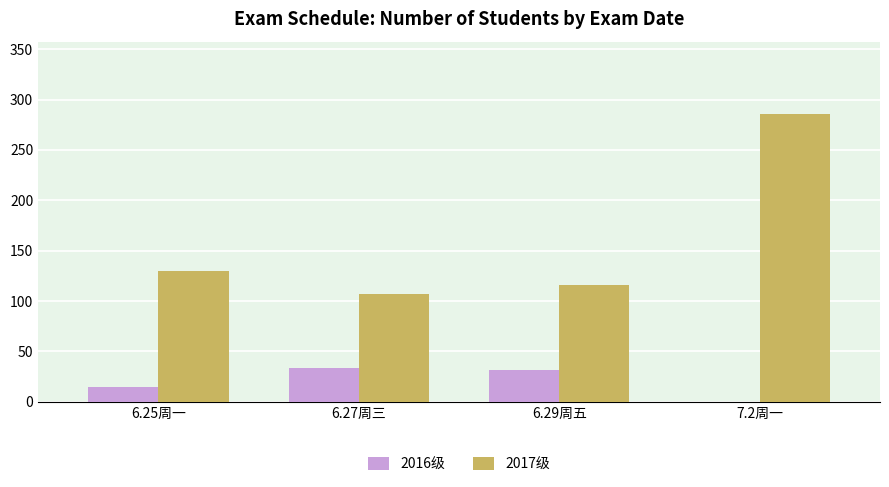

At which label is 2017级 closest to 196?

6.25周一